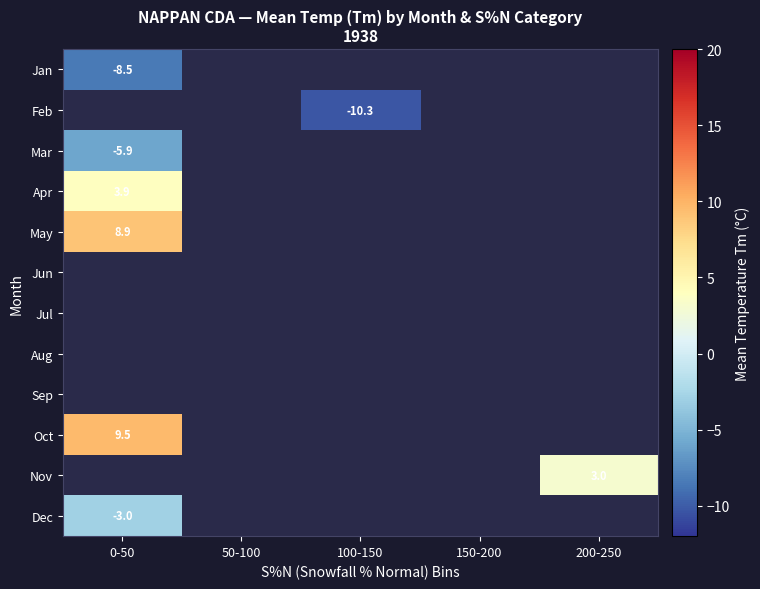

The value of Dec at 0-50 is -0.8. True or false?

False